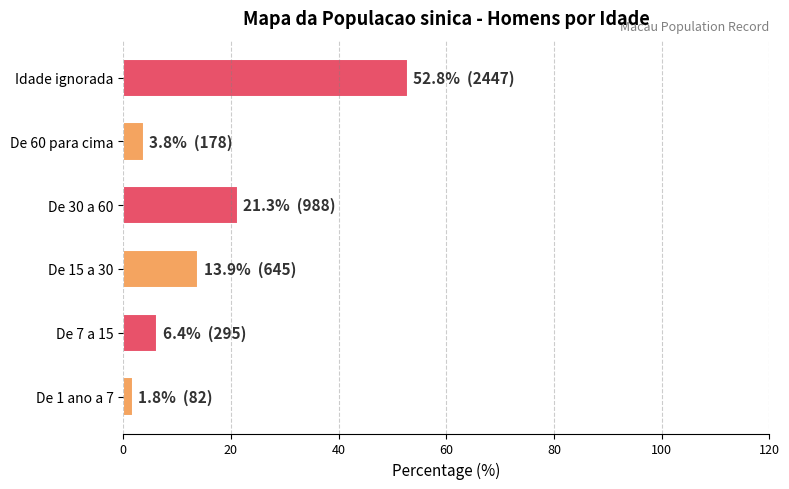

What is the sum of all values?

100.0